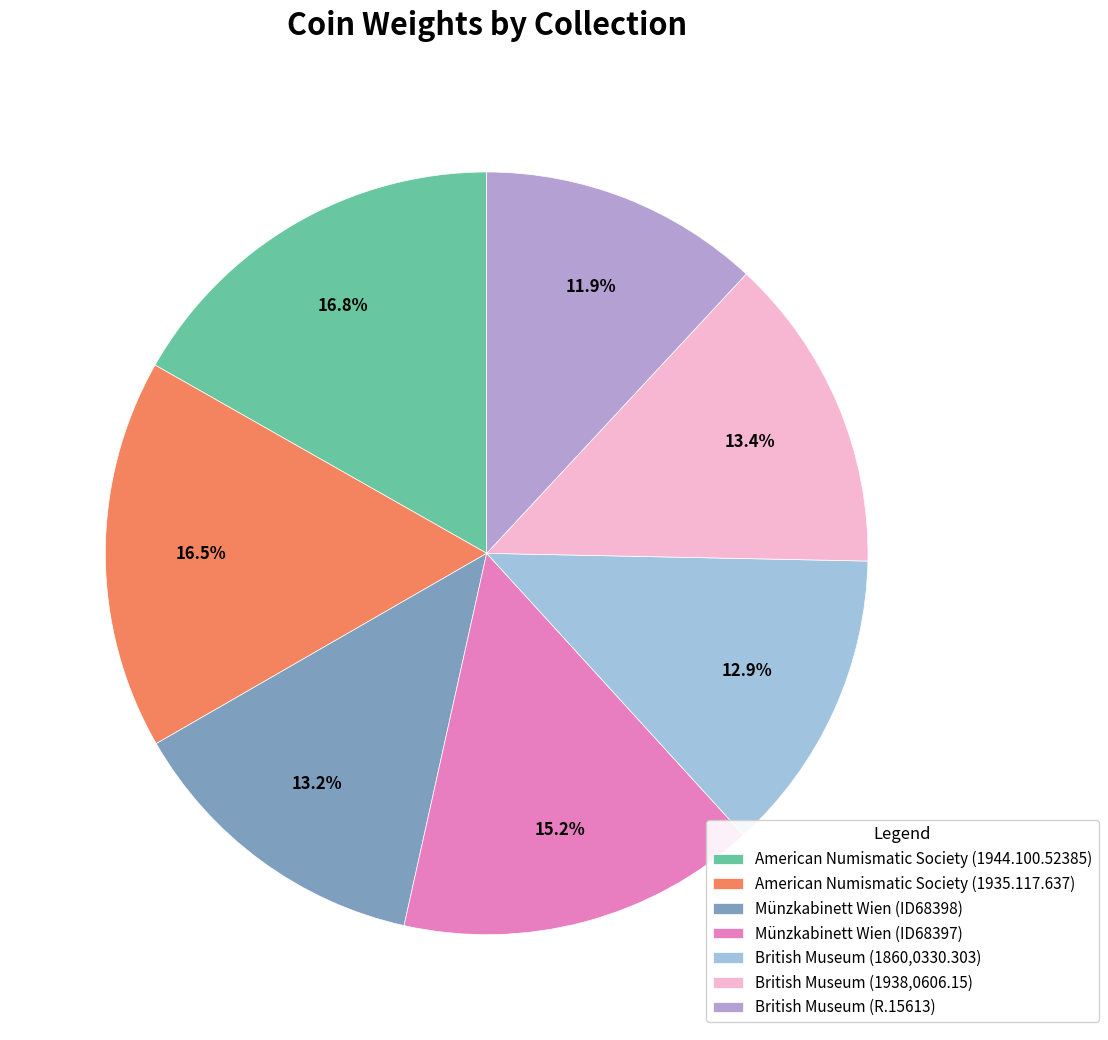

Which has a higher value, British Museum (1938,0606.15) or Münzkabinett Wien (ID68397)?

Münzkabinett Wien (ID68397)